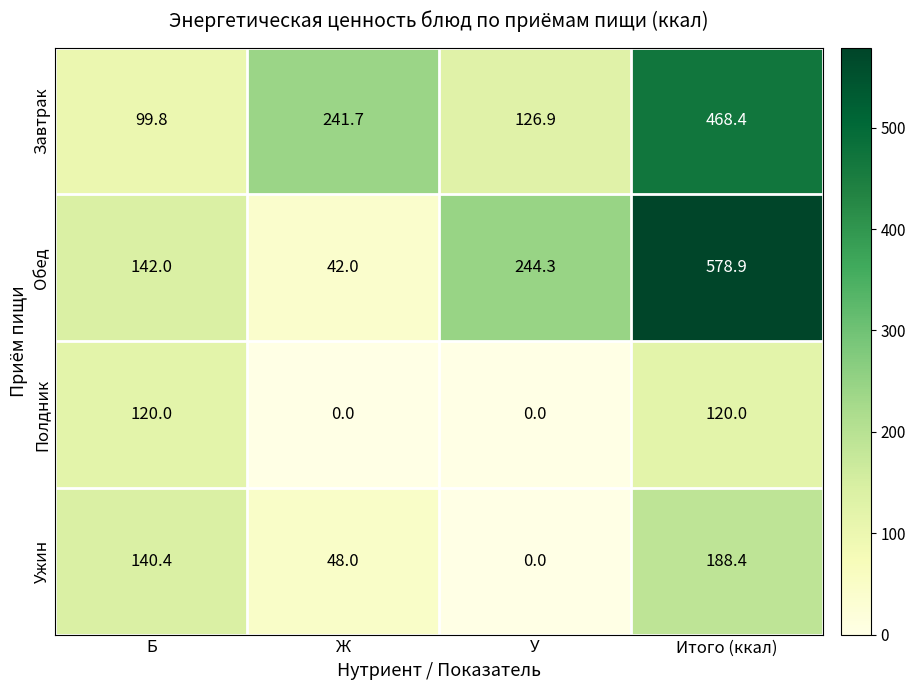

What is the difference between the Ужин values at Ж and Итого (ккал)?

140.4